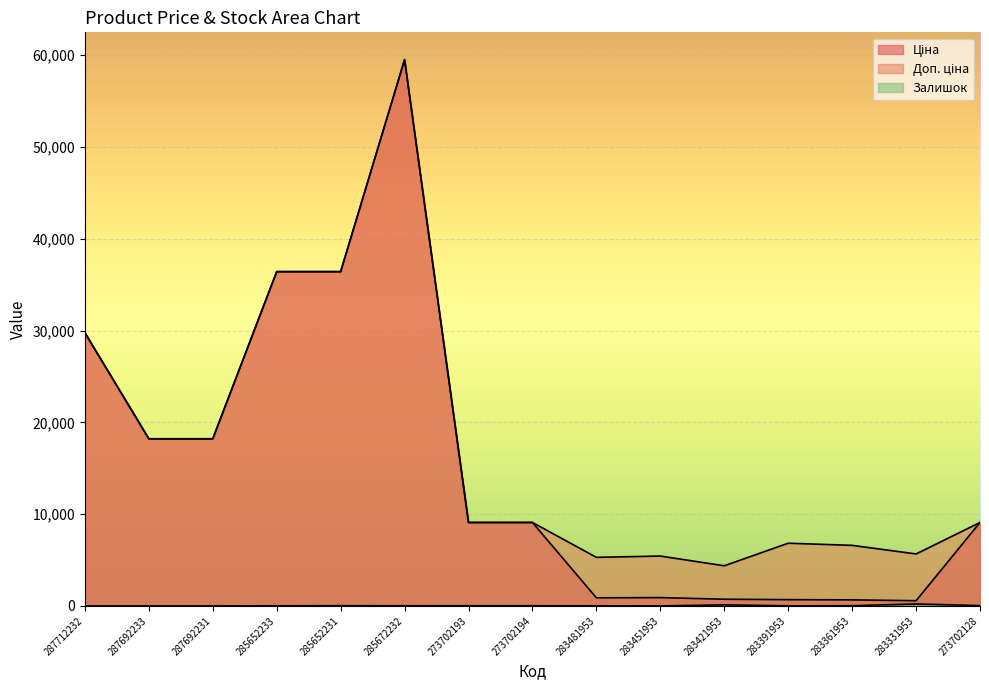

How many data points in Залишок are less than 17?

7